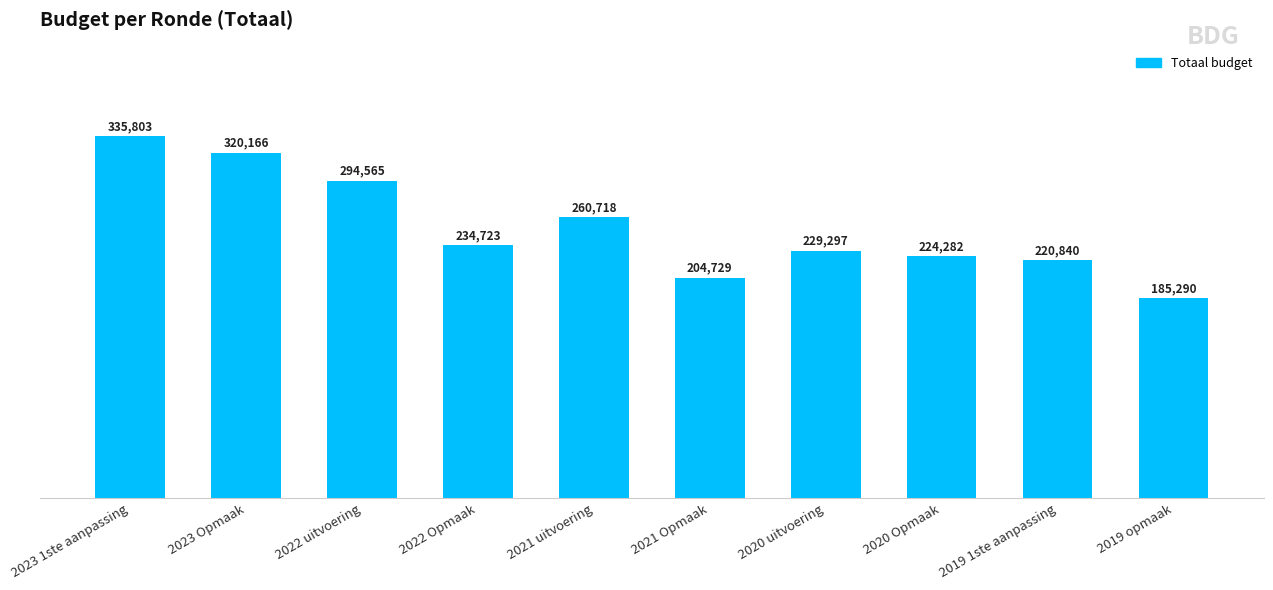

How many values are below 234723?

5